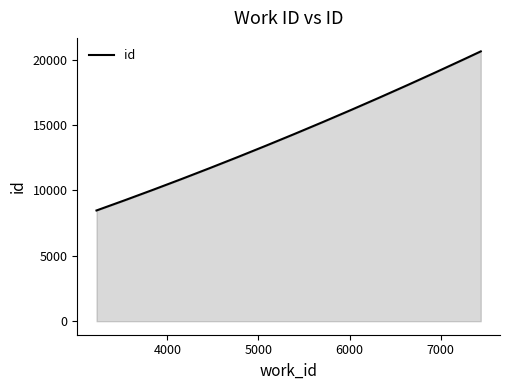

What is the difference between the maximum and minimum values?

12163.0